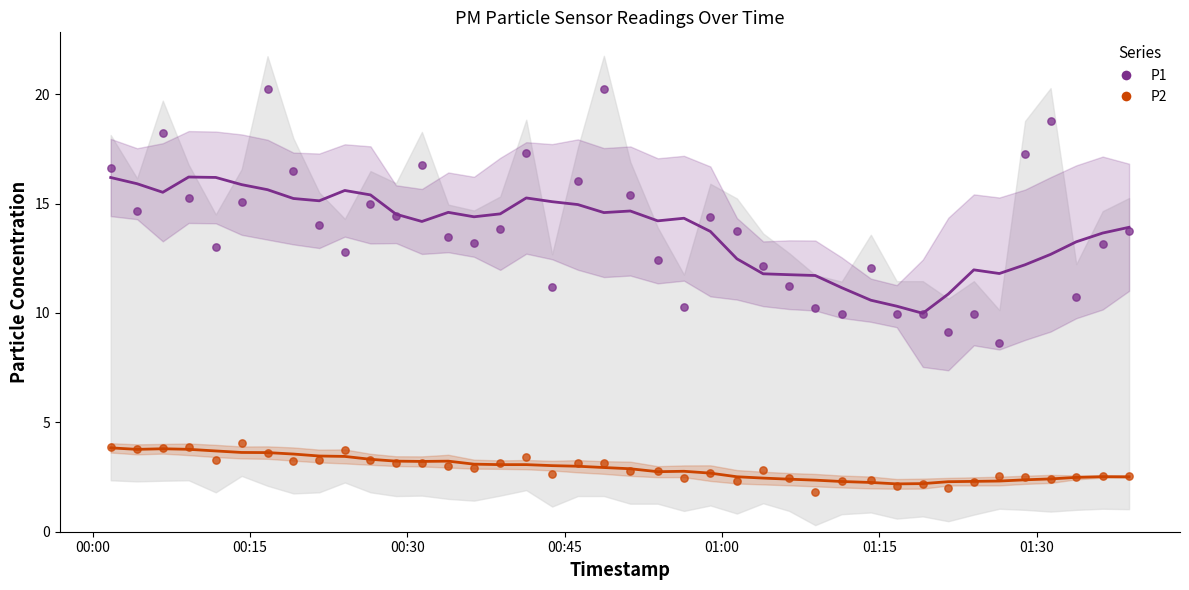

Which series has the largest Y range (max minus min)?

P1